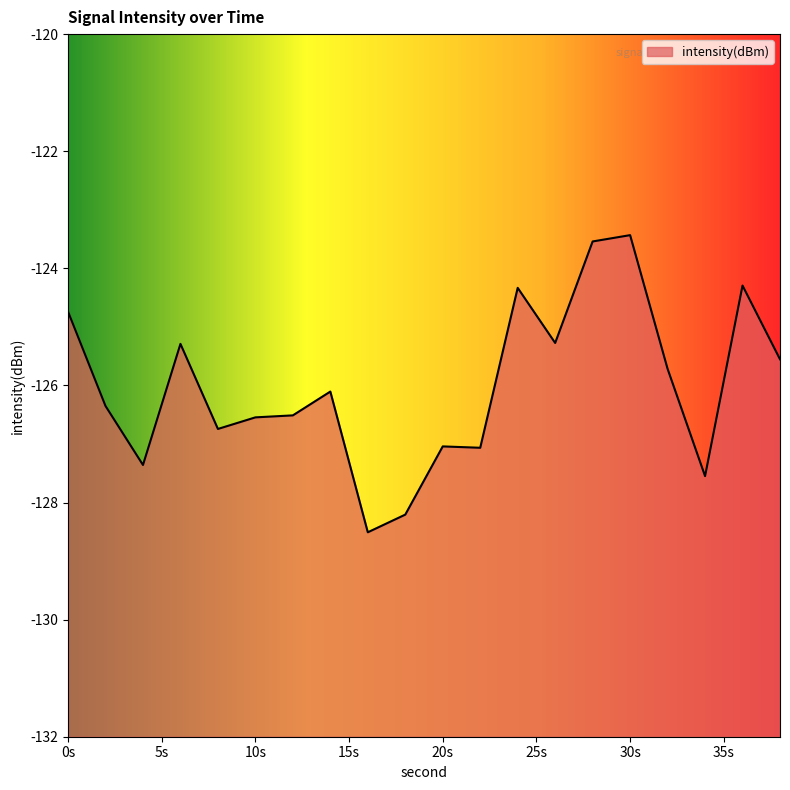

Does the chart display data point markers on the line(s)?

No